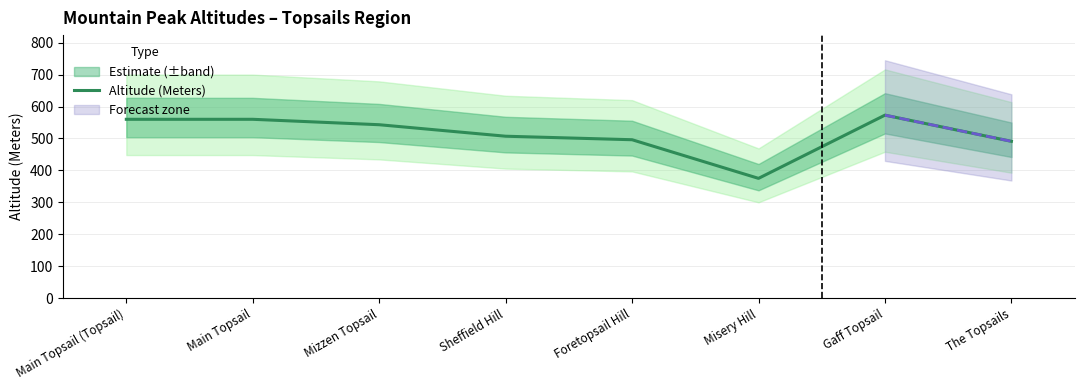

Reading left to right, extract all data points from this chart.

560	560	543	507	496	375	573	491